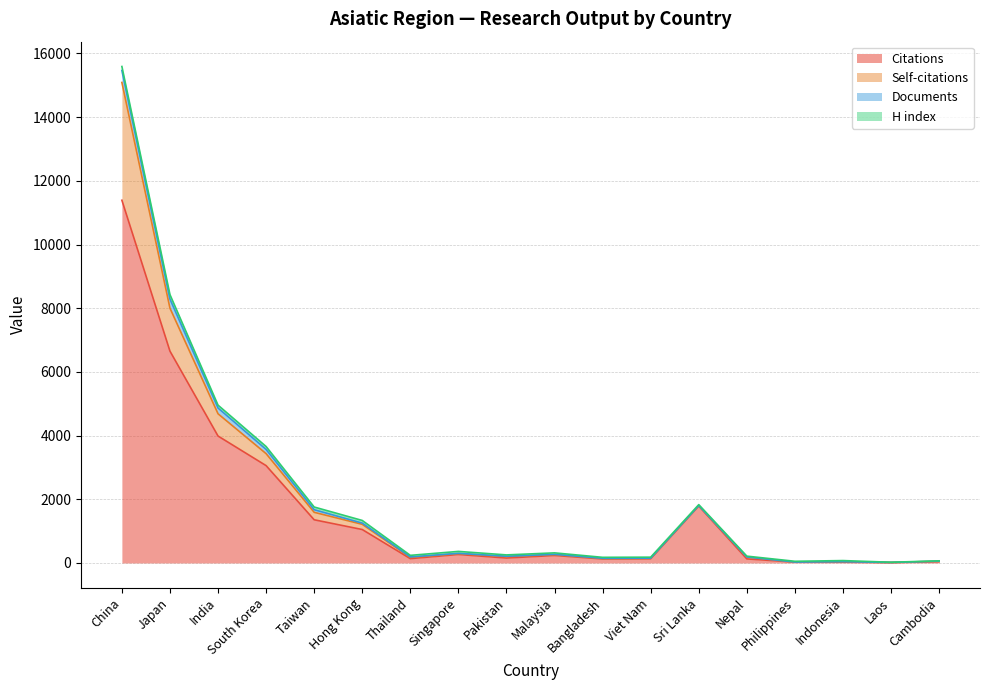

At which label does Self-citations first exceed 38?

China